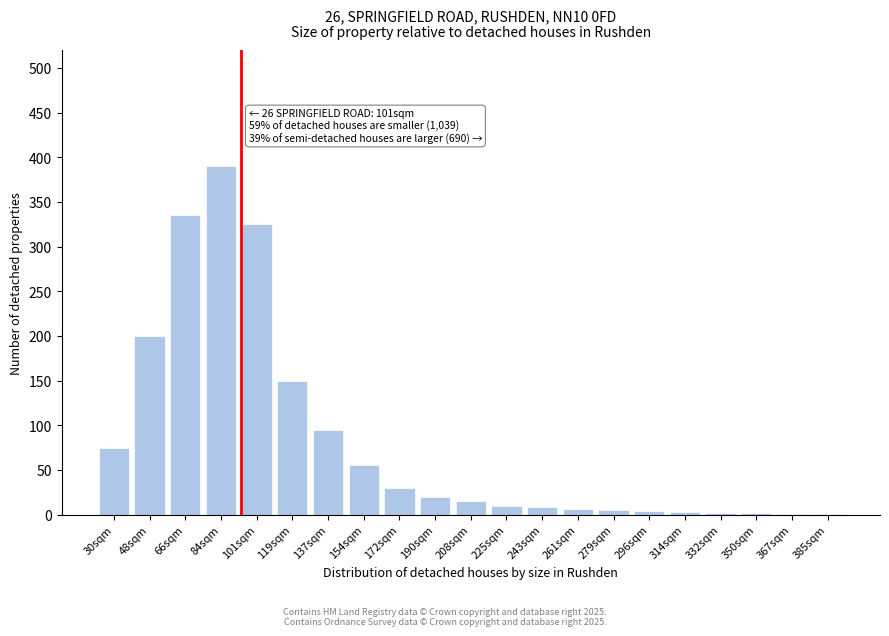

Which category has the highest value across all series?

84sqm